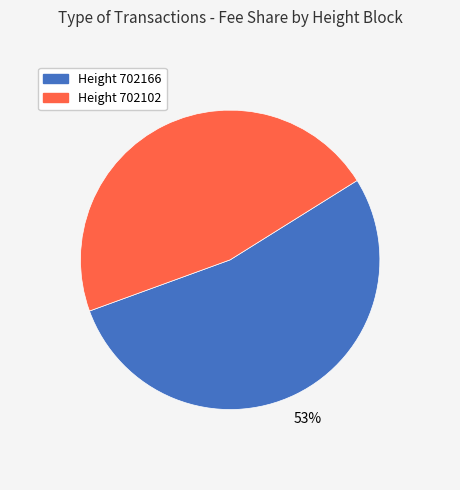

To the nearest percent, what is the average slice percentage?

50%